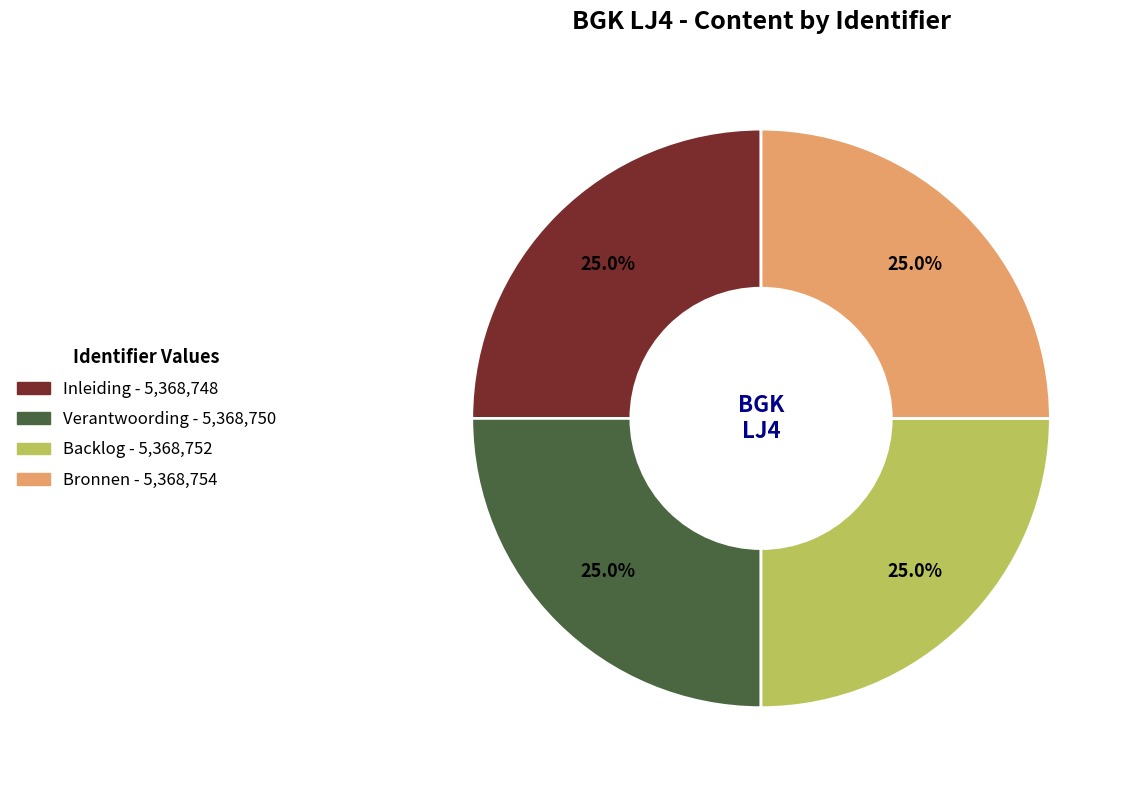

Is there a majority slice in this chart?

No